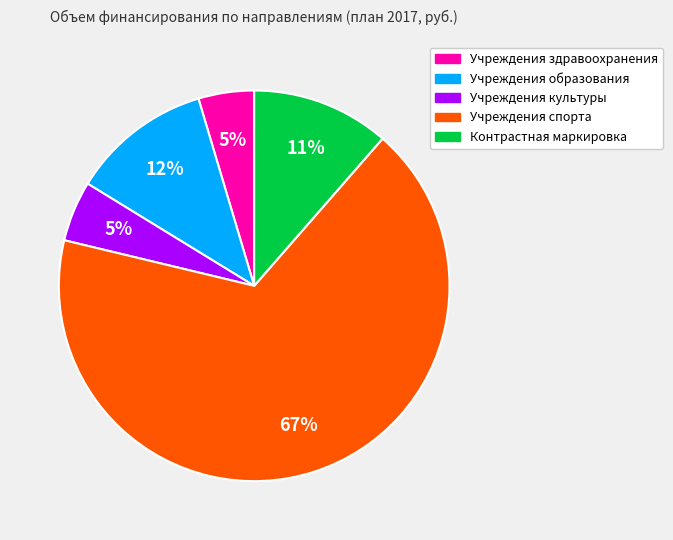

To the nearest percent, what percentage of the pie is Учреждения образования?

12%